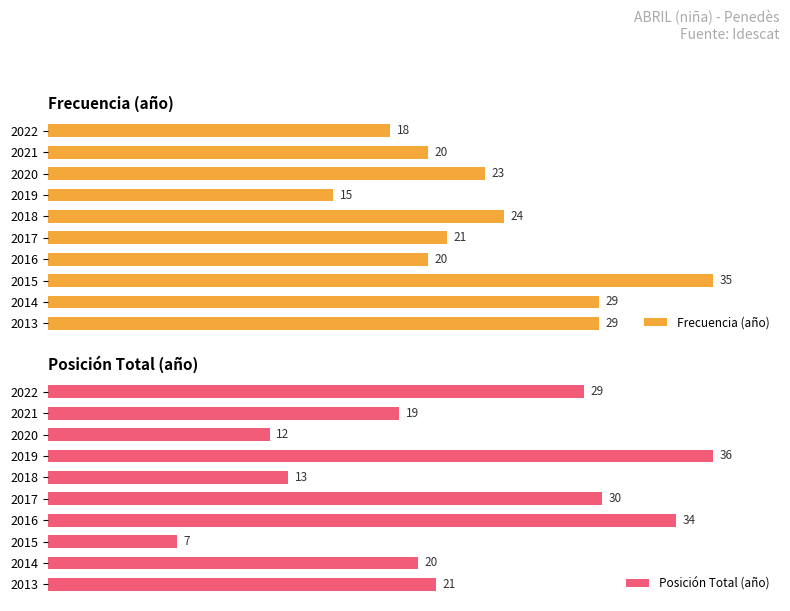

How many groups of bars are there?

10